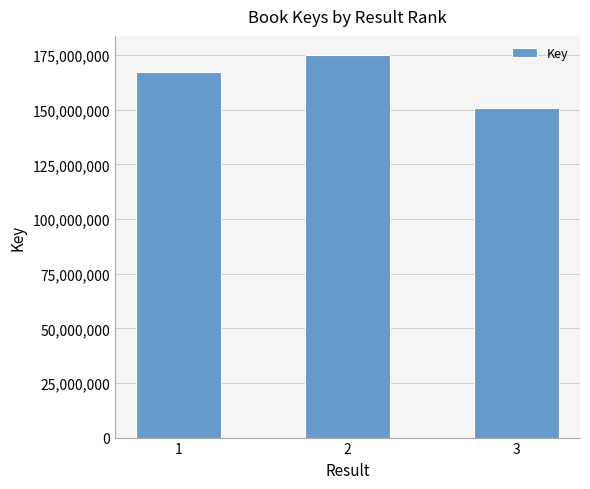

Reading left to right, extract all data points from this chart.

167554812	175102586	150795902